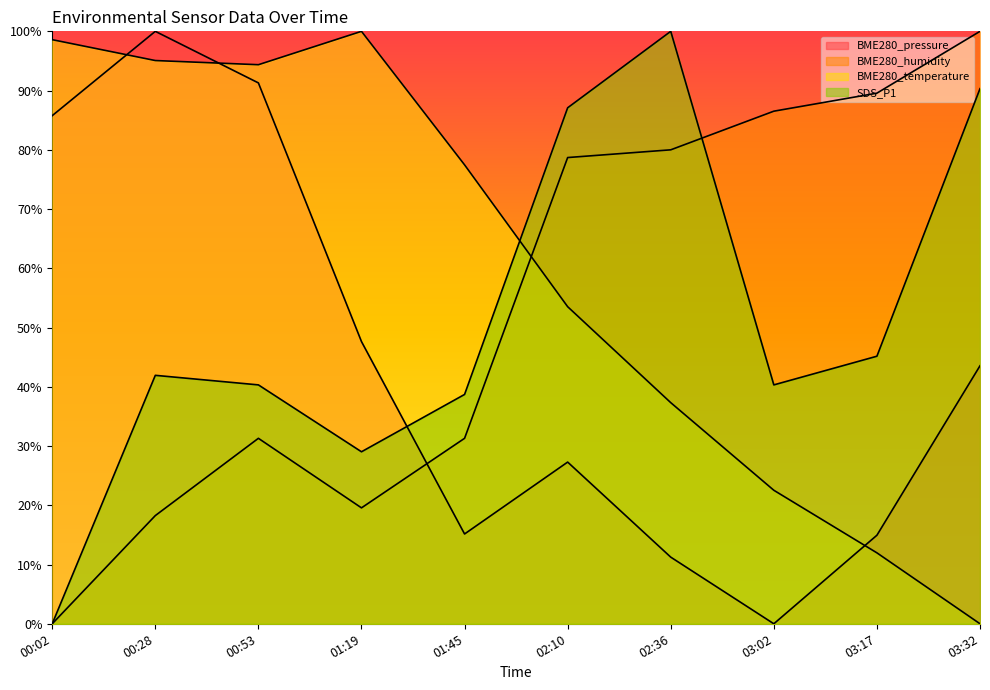

Reading right to left, extract all data points from this chart.

BME280_pressure: 03:32=43.5	03:17=14.9	03:02=0.0	02:36=11.2	02:10=27.3	01:45=15.2	01:19=47.6	00:53=91.3	00:28=100.0	00:02=85.8
BME280_humidity: 03:32=100.0	03:17=89.6	03:02=86.5	02:36=80.0	02:10=78.7	01:45=31.3	01:19=19.6	00:53=31.3	00:28=18.3	00:02=0.0
BME280_temperature: 03:32=0.0	03:17=12.0	03:02=22.5	02:36=37.3	02:10=53.5	01:45=77.5	01:19=100.0	00:53=94.4	00:28=95.1	00:02=98.6
SDS_P1: 03:32=90.3	03:17=45.2	03:02=40.3	02:36=100.0	02:10=87.1	01:45=38.7	01:19=29.0	00:53=40.3	00:28=41.9	00:02=0.0